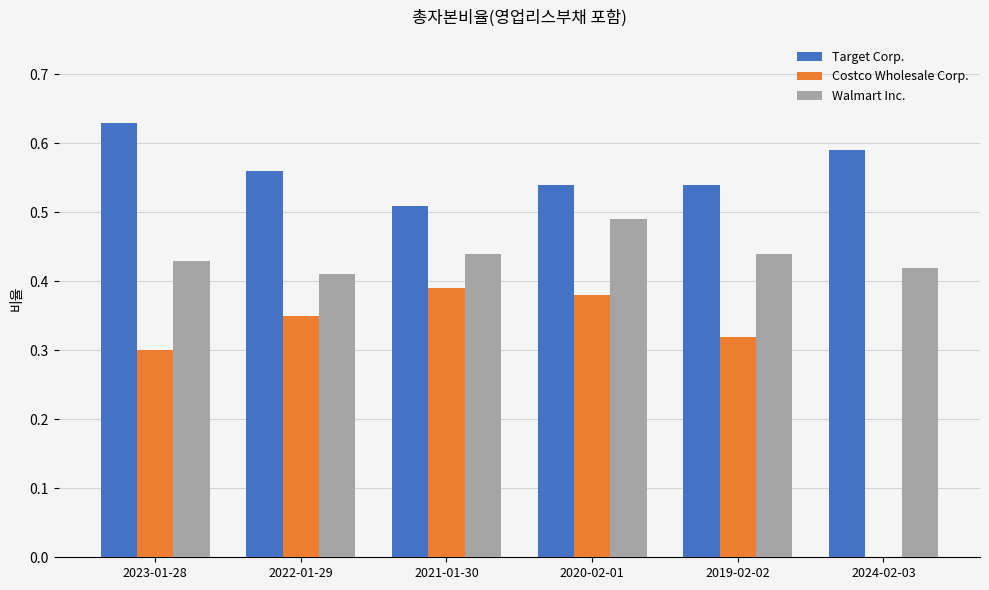

What is the sum of all Costco Wholesale Corp. values?

1.7